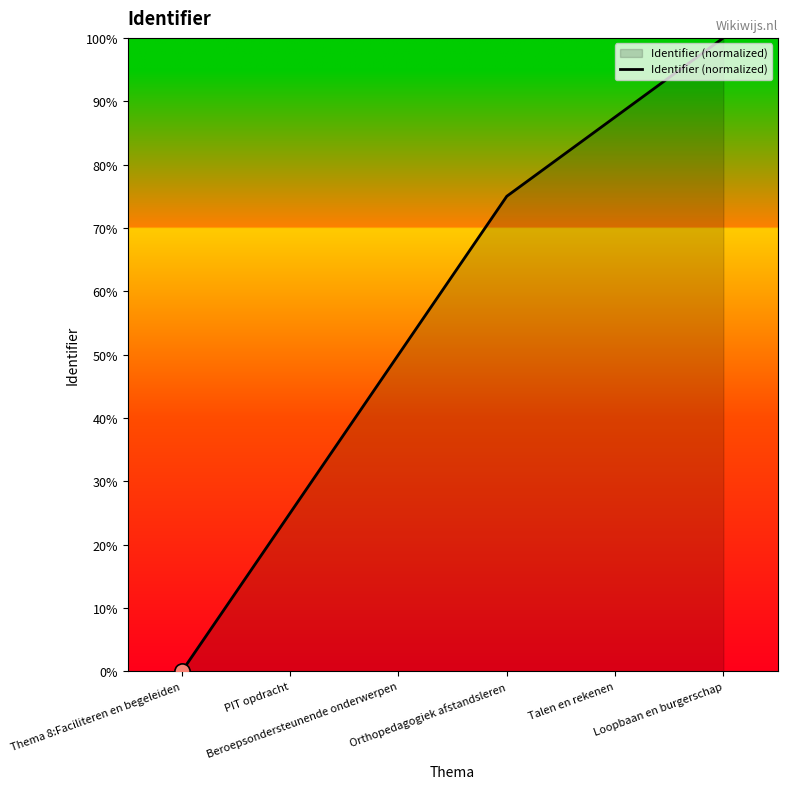

What is the ratio of the value at Beroepsondersteunende onderwerpen to the value at Orthopedagogiek afstandsleren?

0.7